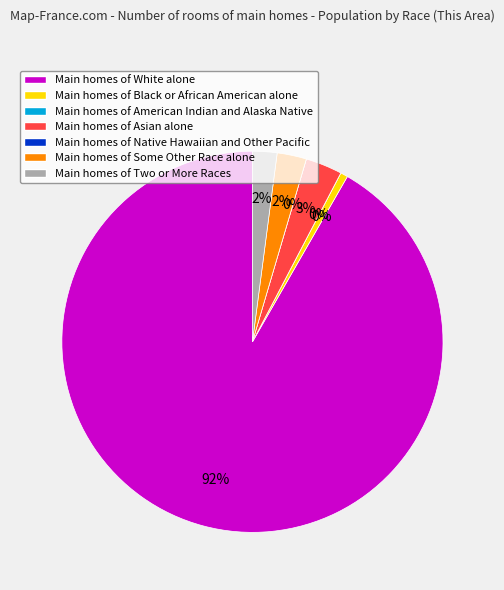

How many segments does this pie chart have?

7